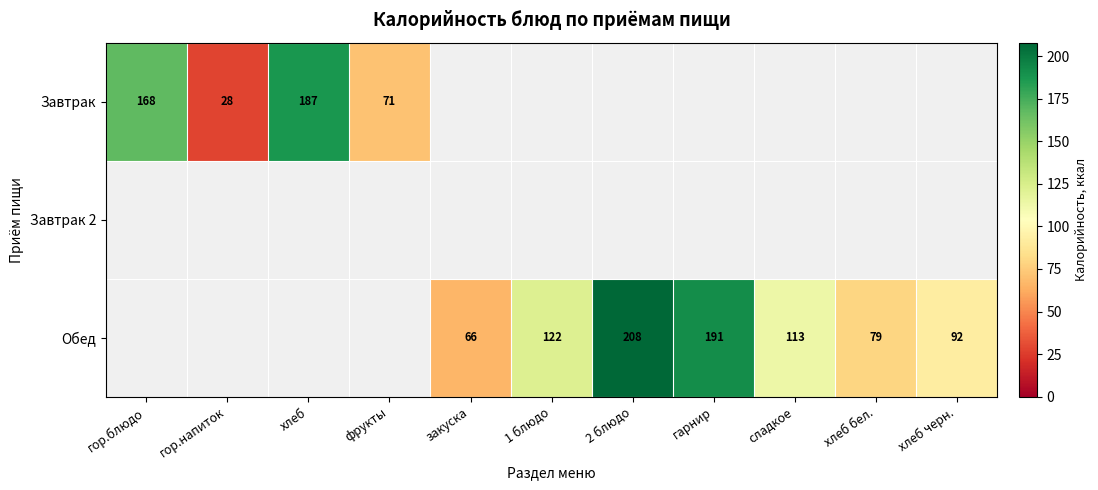

At how many categories does at least one series exceed 129?

4